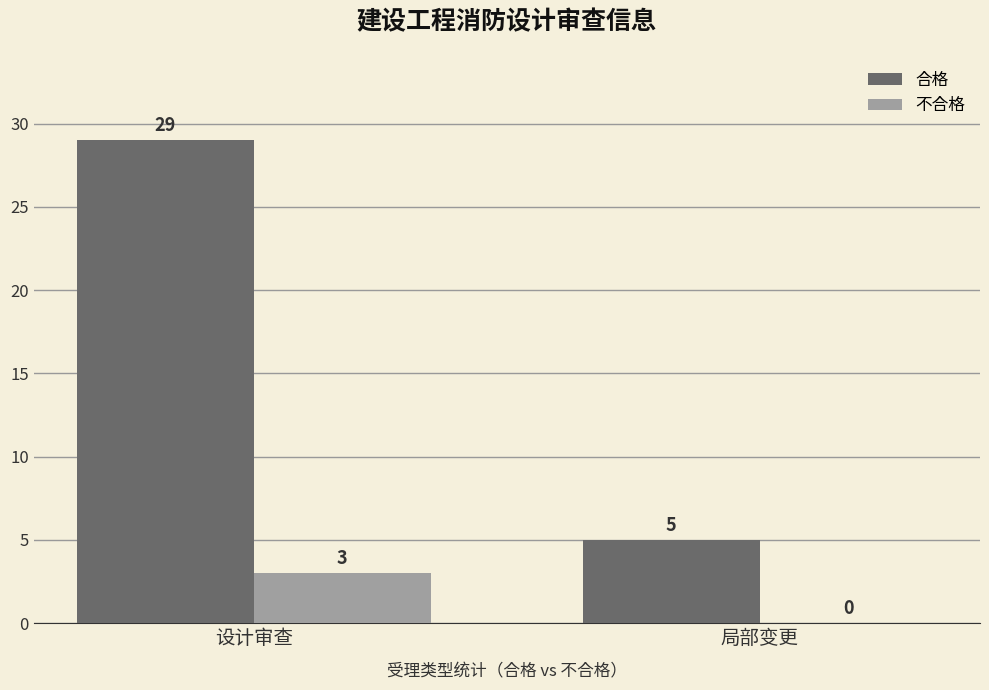

Reading left to right, extract all data points from this chart.

合格: 设计审查=29	局部变更=5
不合格: 设计审查=3	局部变更=0